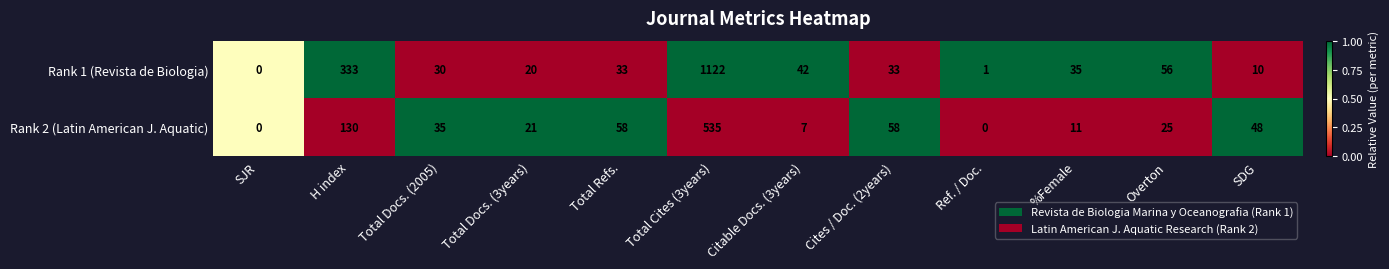

What is the difference between the highest and lowest values at Total Docs. (3years)?

1